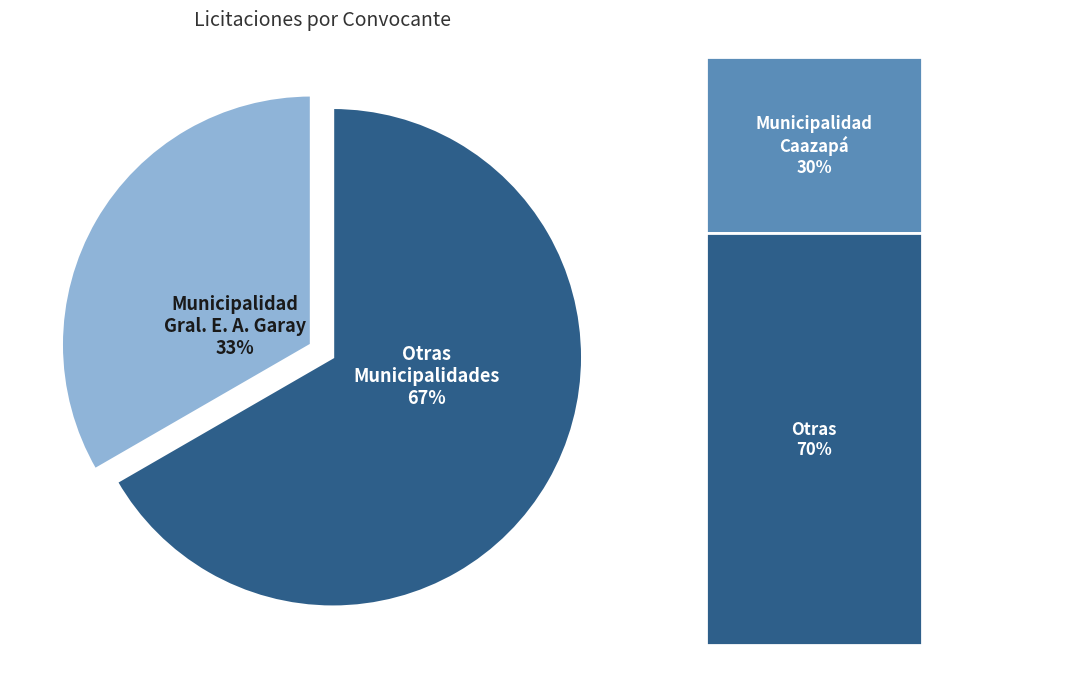

Is there a majority slice in this chart?

Yes